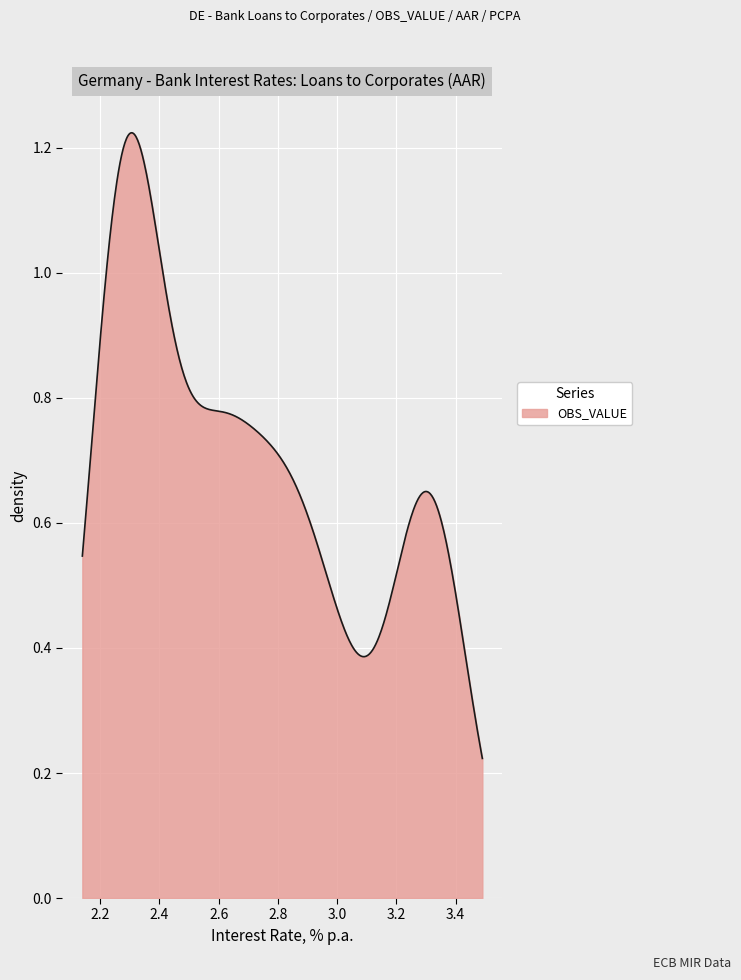

Count the number of categories in the chart.

500